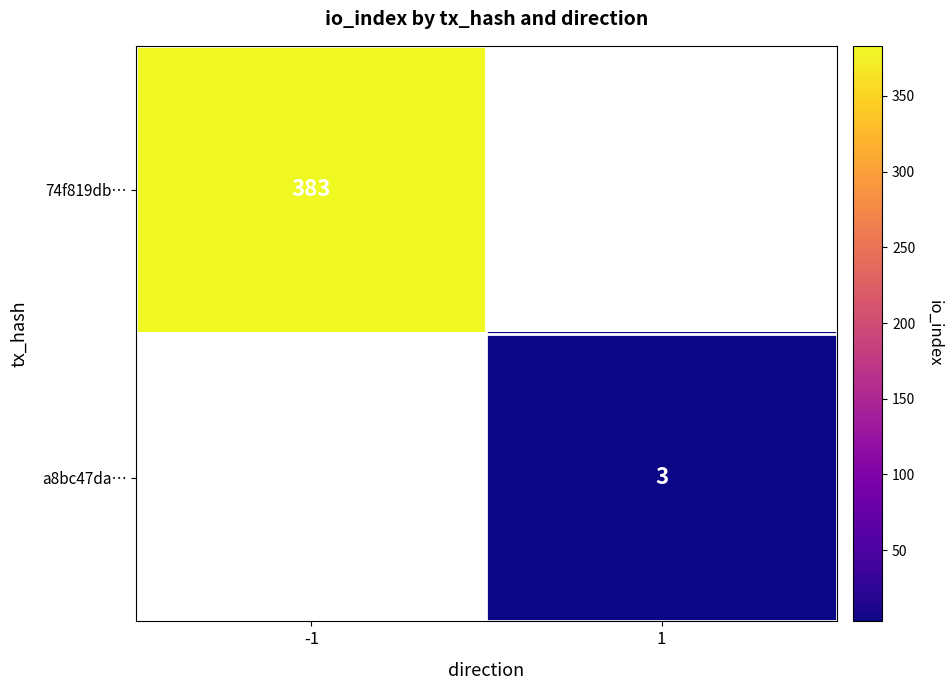

Is the value of 74f819db… at -1 greater than the value of a8bc47da… at 1?

Yes